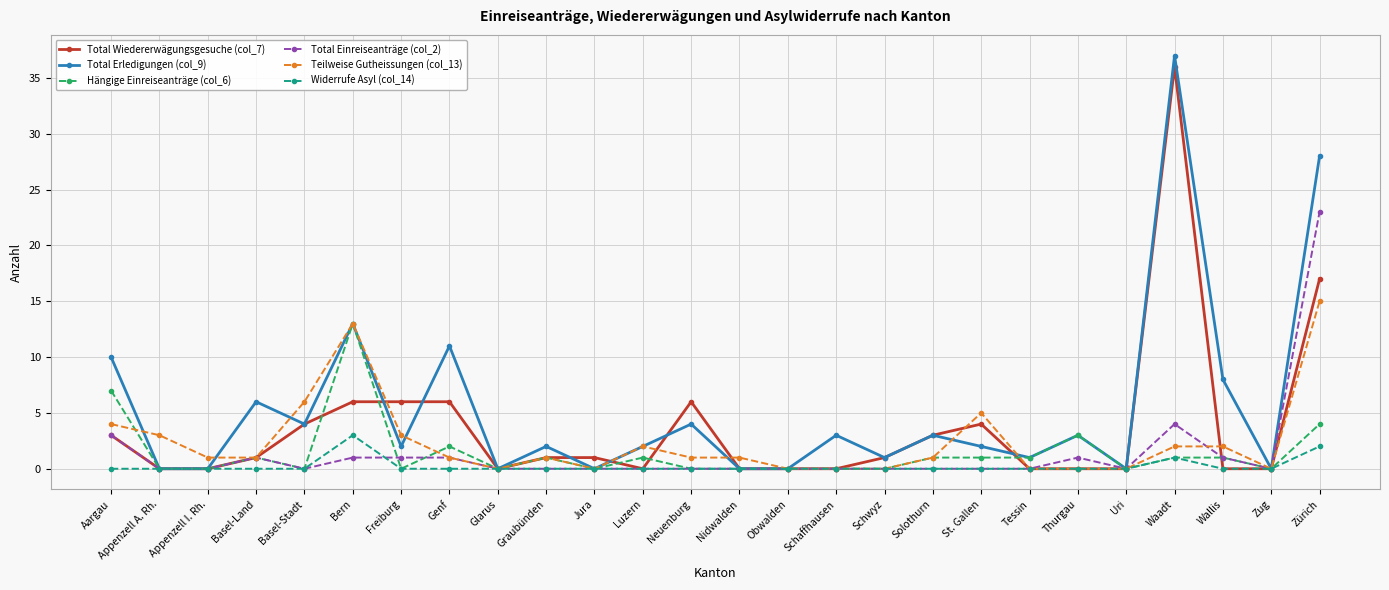

Reading right to left, what are all the values shown in this chart?

Total Wiedererwägungsgesuche (col_7): Zürich=17	Zug=0	Wallis=0	Waadt=36	Uri=0	Thurgau=0	Tessin=0	St. Gallen=4	Solothurn=3	Schwyz=1	Schaffhausen=0	Obwalden=0	Nidwalden=0	Neuenburg=6	Luzern=0	Jura=1	Graubünden=1	Glarus=0	Genf=6	Freiburg=6	Bern=6	Basel-Stadt=4	Basel-Land=1	Appenzell I. Rh.=0	Appenzell A. Rh.=0	Aargau=3
Total Erledigungen (col_9): Zürich=28	Zug=0	Wallis=8	Waadt=37	Uri=0	Thurgau=3	Tessin=1	St. Gallen=2	Solothurn=3	Schwyz=1	Schaffhausen=3	Obwalden=0	Nidwalden=0	Neuenburg=4	Luzern=2	Jura=0	Graubünden=2	Glarus=0	Genf=11	Freiburg=2	Bern=13	Basel-Stadt=4	Basel-Land=6	Appenzell I. Rh.=0	Appenzell A. Rh.=0	Aargau=10
Hängige Einreiseanträge (col_6): Zürich=4	Zug=0	Wallis=1	Waadt=1	Uri=0	Thurgau=3	Tessin=1	St. Gallen=1	Solothurn=1	Schwyz=0	Schaffhausen=0	Obwalden=0	Nidwalden=0	Neuenburg=0	Luzern=1	Jura=0	Graubünden=1	Glarus=0	Genf=2	Freiburg=0	Bern=13	Basel-Stadt=0	Basel-Land=1	Appenzell I. Rh.=0	Appenzell A. Rh.=0	Aargau=7
Total Einreiseanträge (col_2): Zürich=23	Zug=0	Wallis=1	Waadt=4	Uri=0	Thurgau=1	Tessin=0	St. Gallen=0	Solothurn=0	Schwyz=0	Schaffhausen=0	Obwalden=0	Nidwalden=0	Neuenburg=0	Luzern=0	Jura=0	Graubünden=0	Glarus=0	Genf=1	Freiburg=1	Bern=1	Basel-Stadt=0	Basel-Land=1	Appenzell I. Rh.=0	Appenzell A. Rh.=0	Aargau=3
Teilweise Gutheissungen (col_13): Zürich=15	Zug=0	Wallis=2	Waadt=2	Uri=0	Thurgau=0	Tessin=0	St. Gallen=5	Solothurn=1	Schwyz=0	Schaffhausen=0	Obwalden=0	Nidwalden=1	Neuenburg=1	Luzern=2	Jura=0	Graubünden=1	Glarus=0	Genf=1	Freiburg=3	Bern=13	Basel-Stadt=6	Basel-Land=1	Appenzell I. Rh.=1	Appenzell A. Rh.=3	Aargau=4
Widerrufe Asyl (col_14): Zürich=2	Zug=0	Wallis=0	Waadt=1	Uri=0	Thurgau=0	Tessin=0	St. Gallen=0	Solothurn=0	Schwyz=0	Schaffhausen=0	Obwalden=0	Nidwalden=0	Neuenburg=0	Luzern=0	Jura=0	Graubünden=0	Glarus=0	Genf=0	Freiburg=0	Bern=3	Basel-Stadt=0	Basel-Land=0	Appenzell I. Rh.=0	Appenzell A. Rh.=0	Aargau=0